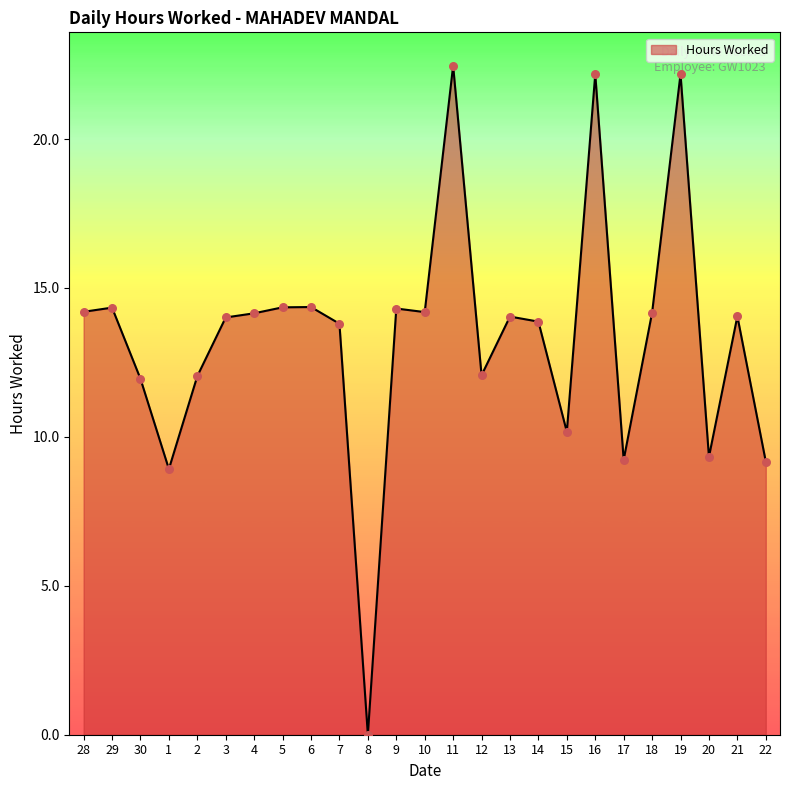

Which has a higher value, 20 or 3?

3